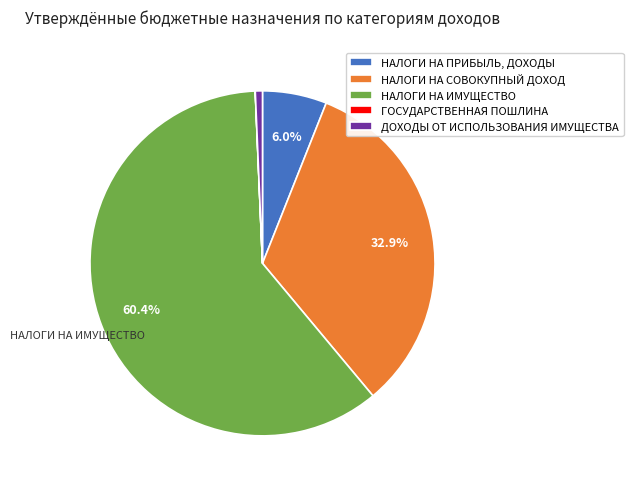

To the nearest percent, what portion does НАЛОГИ НА СОВОКУПНЫЙ ДОХОД represent?

33%